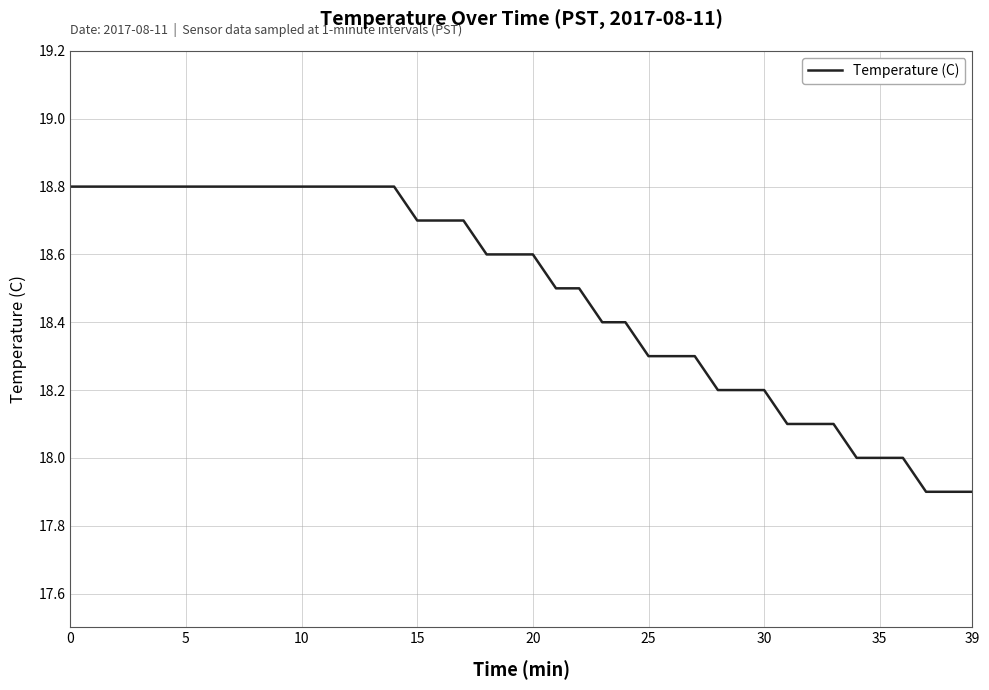

What is the difference between the second highest and second lowest values?

0.9